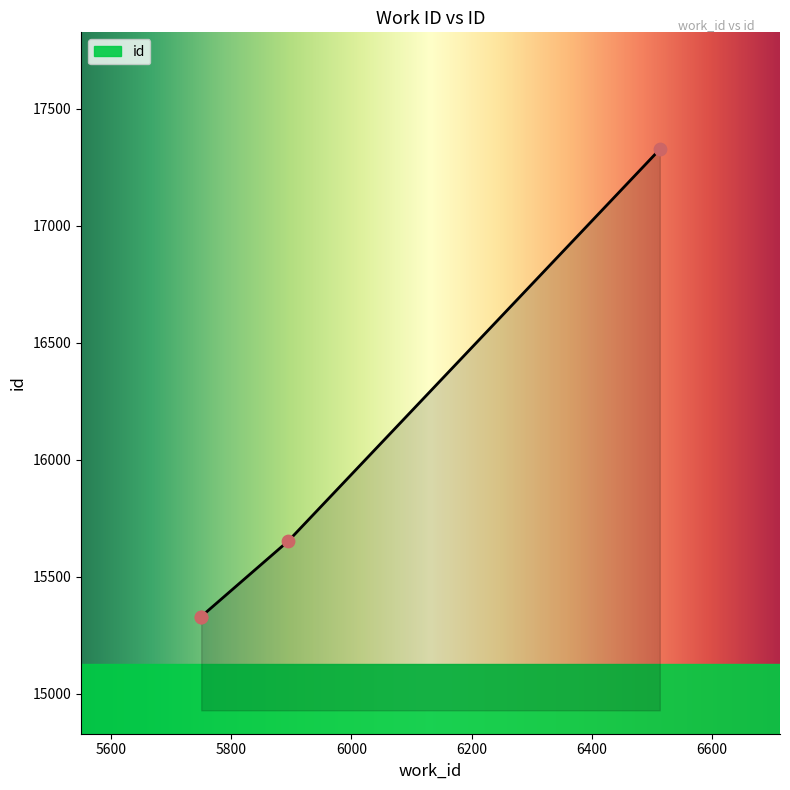

Approximately how many times larger is the value at 5750 compared to 5750?

1.0